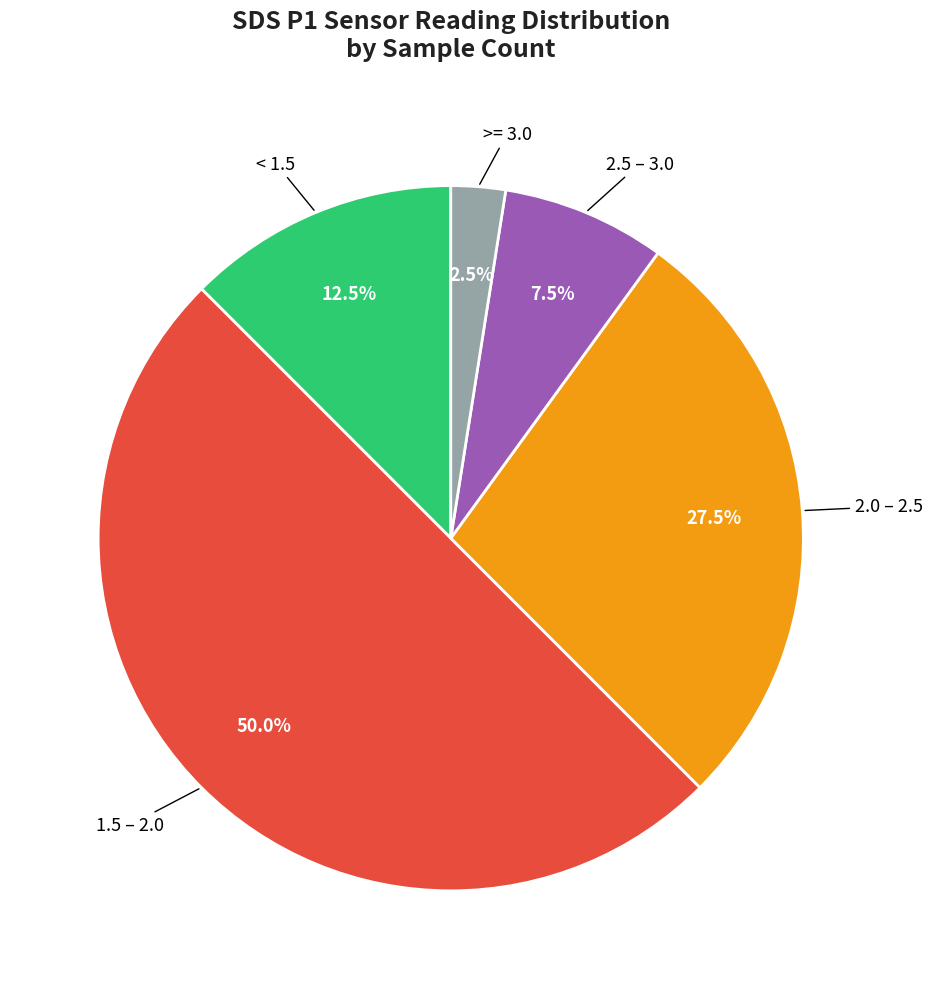

Rank the categories by value from lowest to highest.

>= 3.0, 2.5 – 3.0, < 1.5, 2.0 – 2.5, 1.5 – 2.0